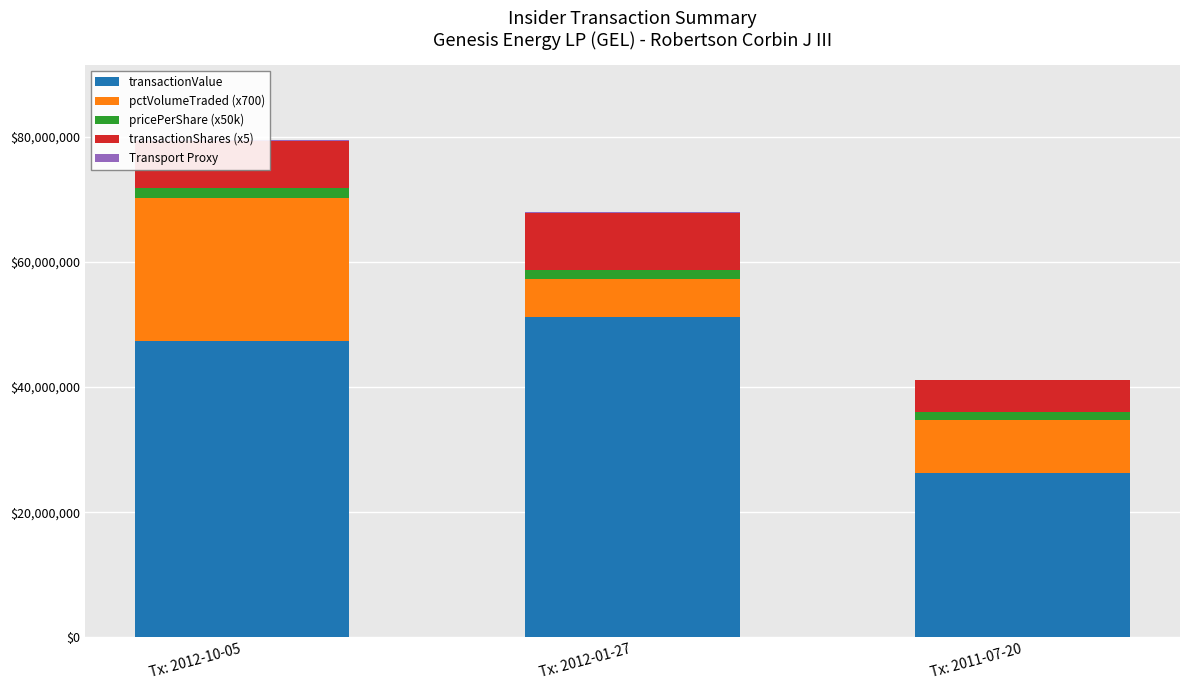

At which label does transactionValue reach its peak?

Tx: 2012-01-27